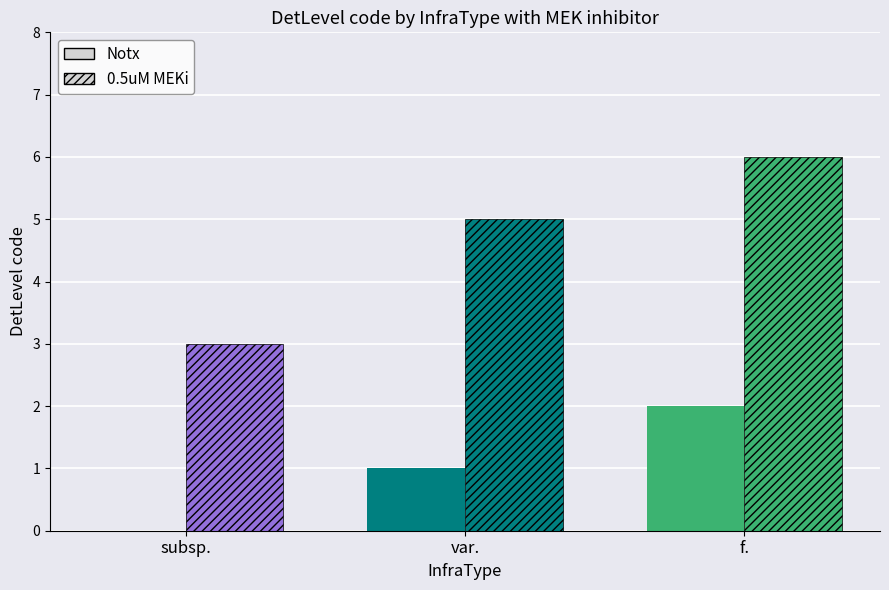

List the series in order of their peak value, lowest first.

DetLevel code (Notx), DetLevel code (MEKi)